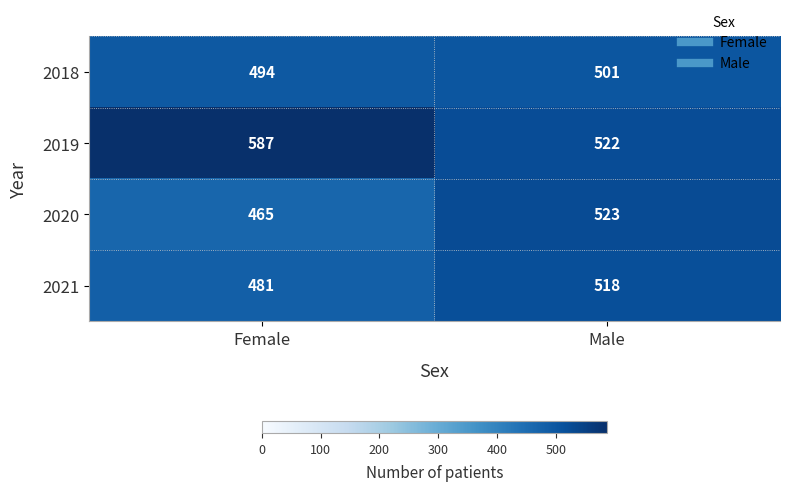

True or false: 2019 has a value of 773 at Male.

False